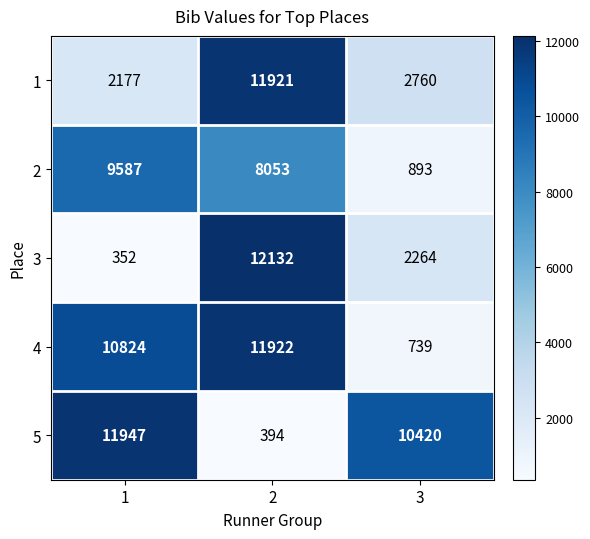

Is it true that 1 equals 2760 at 3?

True